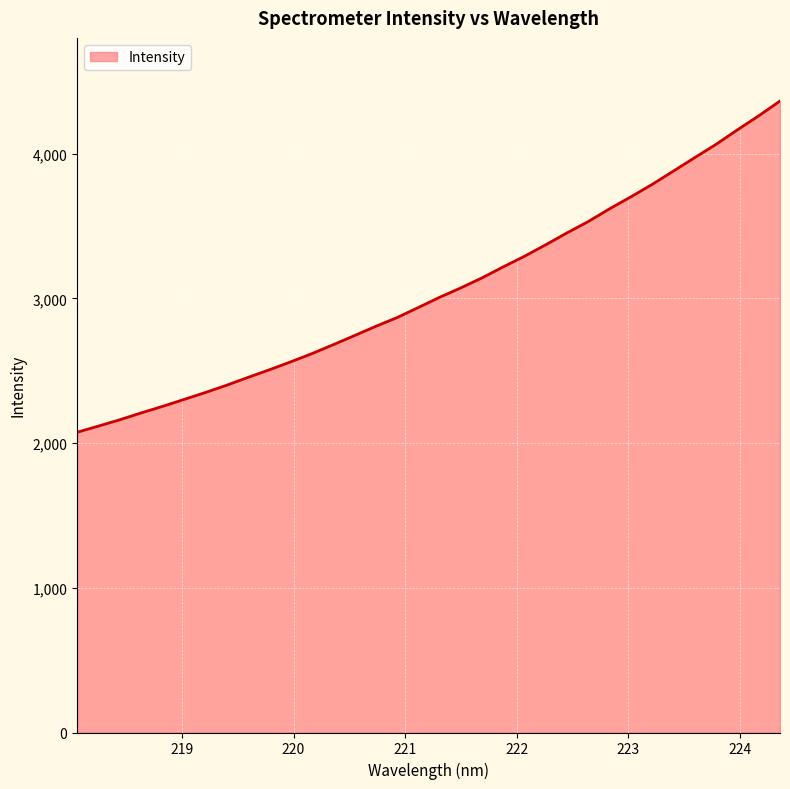

What is the difference between the second highest and minimum values?

2186.9